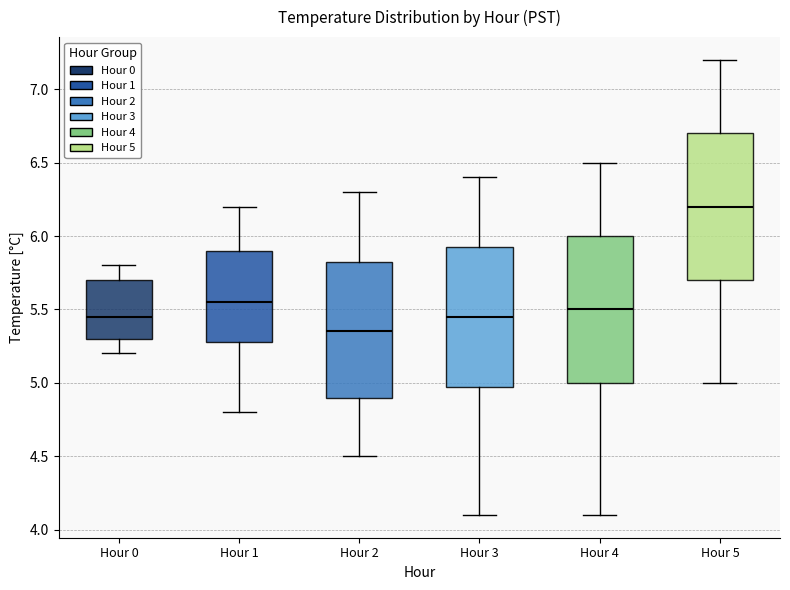

Reading left to right, transcribe this box plot: for each box, give where its median line is, the range the box spans, and where its two whiskers end, as read against the y-axis. The values are not printed on the chart, so give them approximately, as read against the axis.

Hour 0: median 5.45, box 5.30 to 5.70, whiskers 5.20 to 5.80
Hour 1: median 5.55, box 5.30 to 5.90, whiskers 4.80 to 6.20
Hour 2: median 5.35, box 4.90 to 5.85, whiskers 4.50 to 6.30
Hour 3: median 5.45, box 5.00 to 5.95, whiskers 4.10 to 6.40
Hour 4: median 5.50, box 5.00 to 6.00, whiskers 4.10 to 6.50
Hour 5: median 6.20, box 5.70 to 6.70, whiskers 5.00 to 7.20